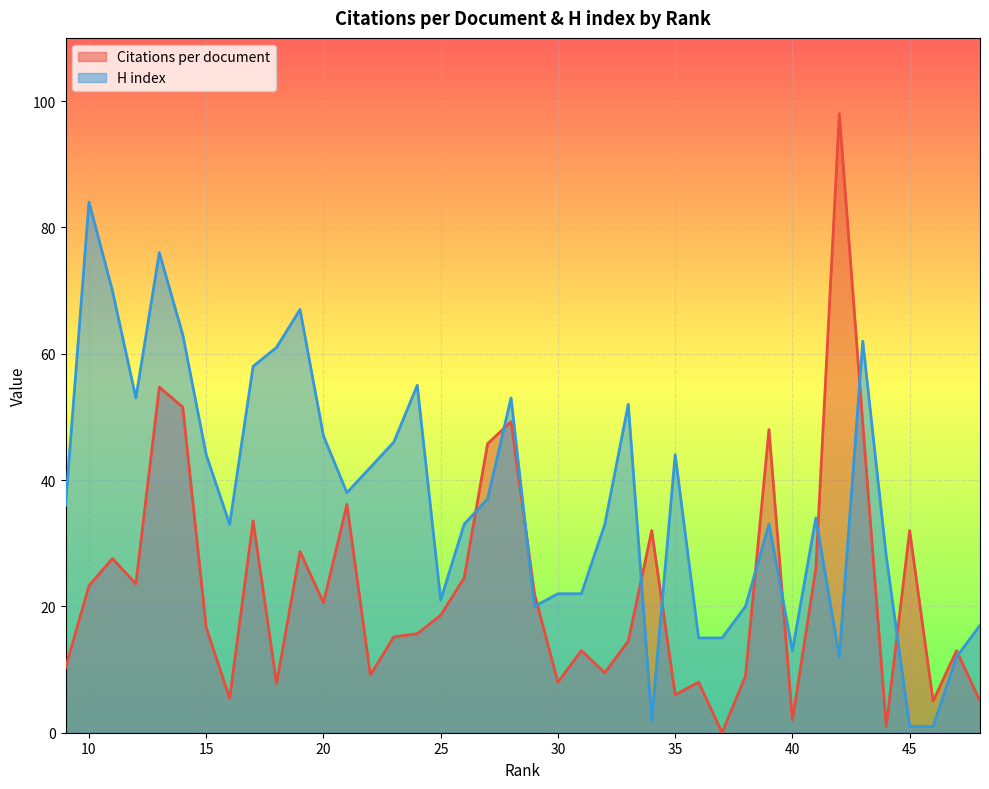

Read the Citations per document value at 33.

14.5